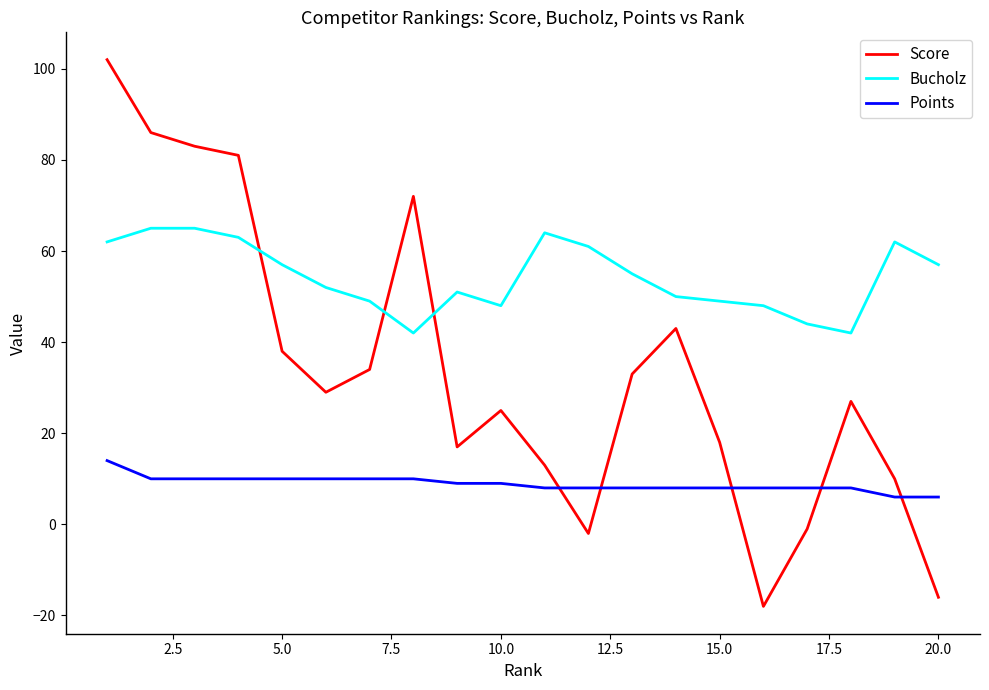

Which series has the largest total across all categories?

Bucholz